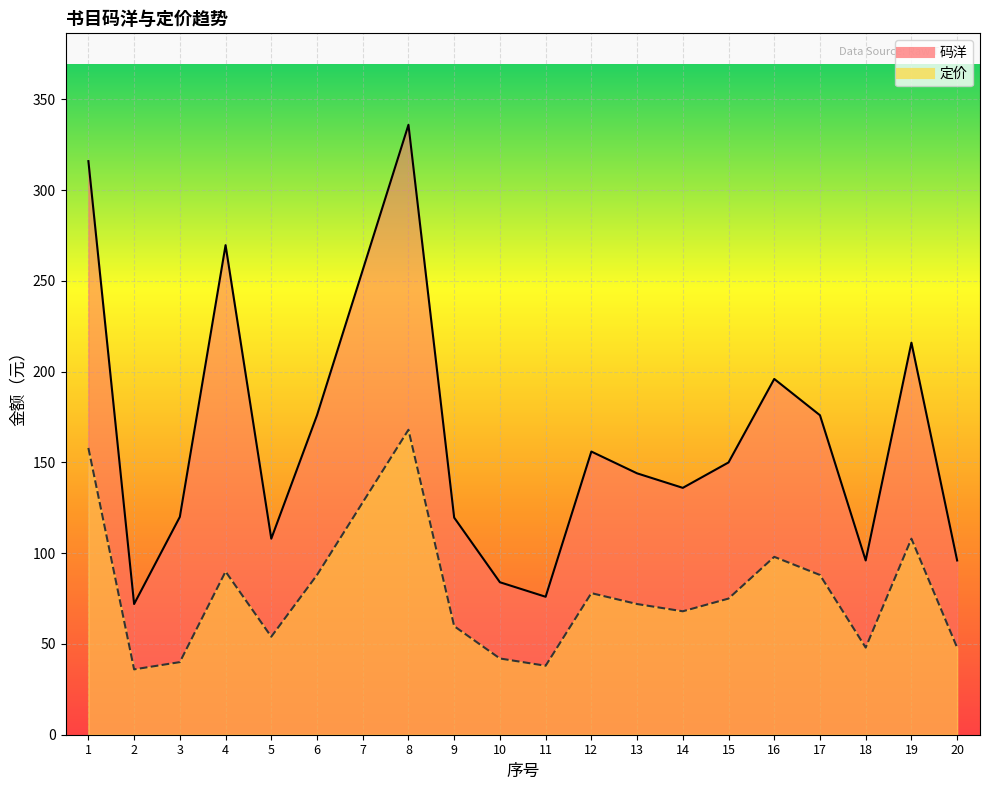

What is the value of the 码洋 point at the 7th from the left?

256.0